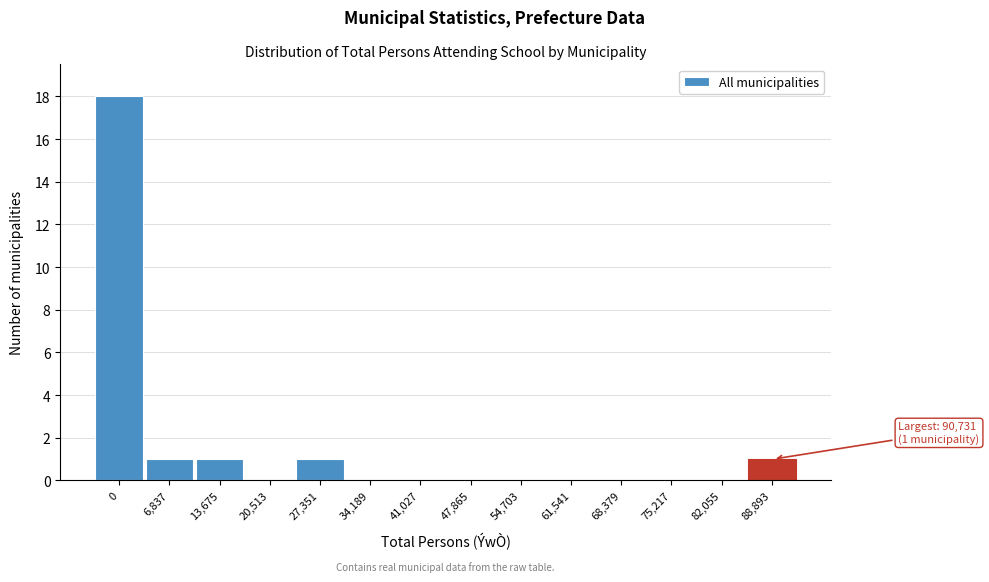

Reading left to right, what are all the values shown in this chart?

0=18	6,837=1	13,675=1	20,513=0	27,351=1	34,189=0	41,027=0	47,865=0	54,703=0	61,541=0	68,379=0	75,217=0	82,055=0	88,893=1